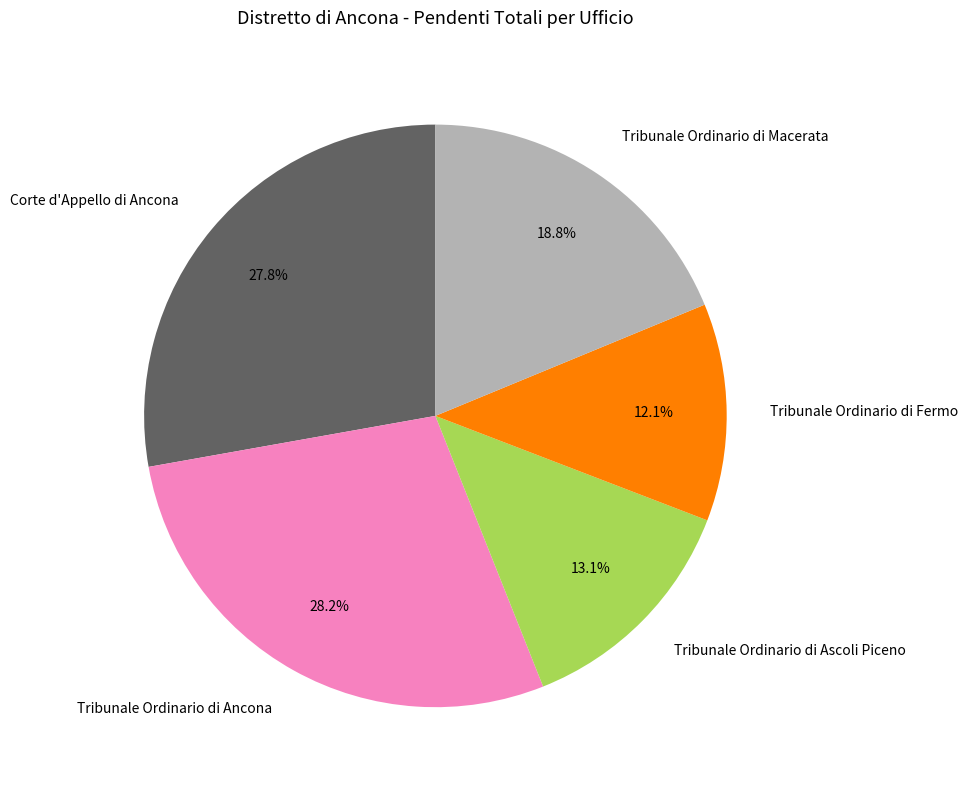

Which category has the smallest portion of the pie?

Tribunale Ordinario di Fermo